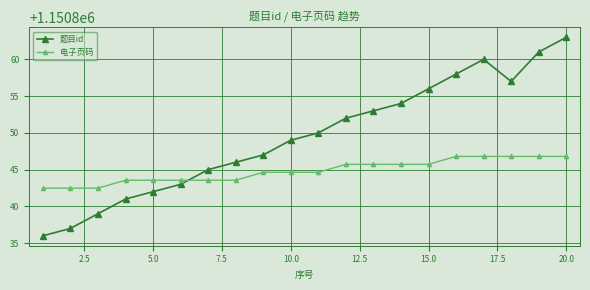

Rank the series by their average value, from lowest to highest.

电子页码, 题目id